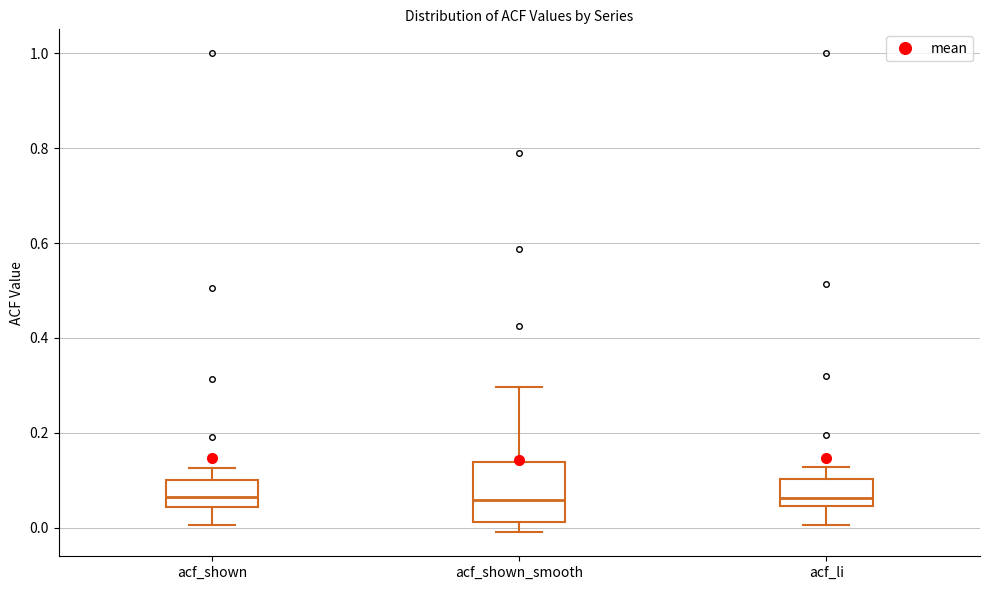

Where does the upper whisker of the box for acf_shown_smooth end on the y-axis? The values are not printed on the chart, so give them approximately, as read against the axis.

0.30